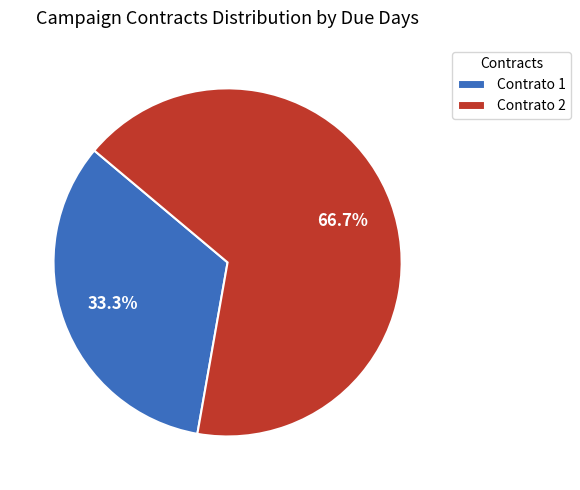

Count the number of slices in the pie.

2